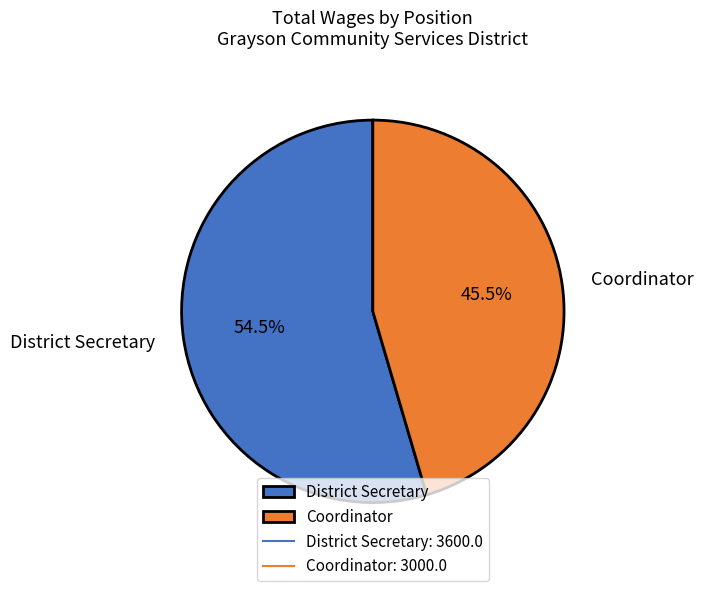

Count the number of slices in the pie.

2